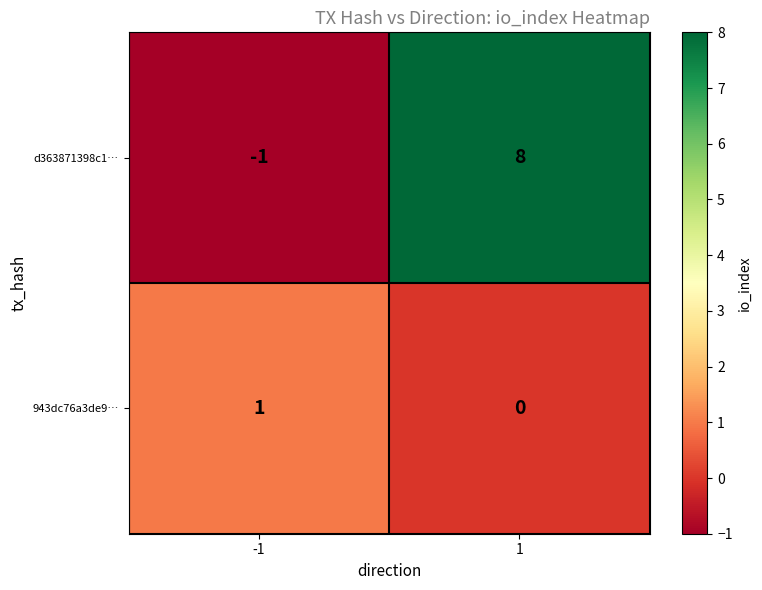

List the series in order of their peak value, highest first.

d363871398c1…, 943dc76a3de9…